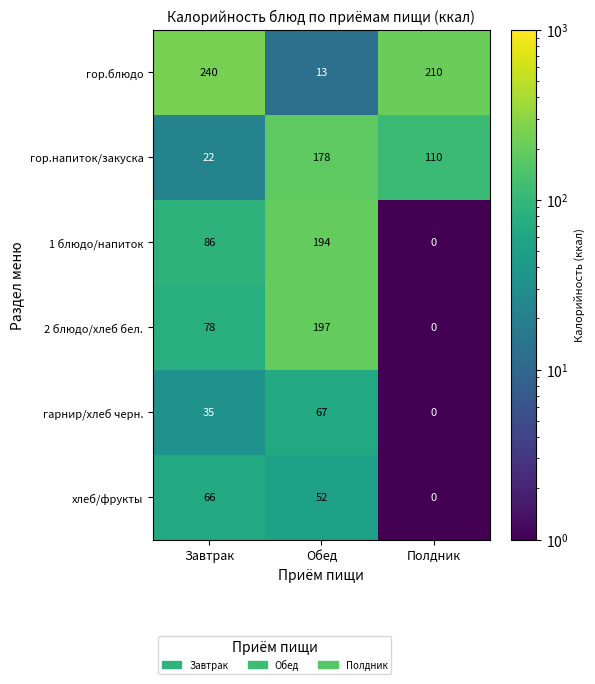

Which label corresponds to the smallest value in the chart?

Полдник